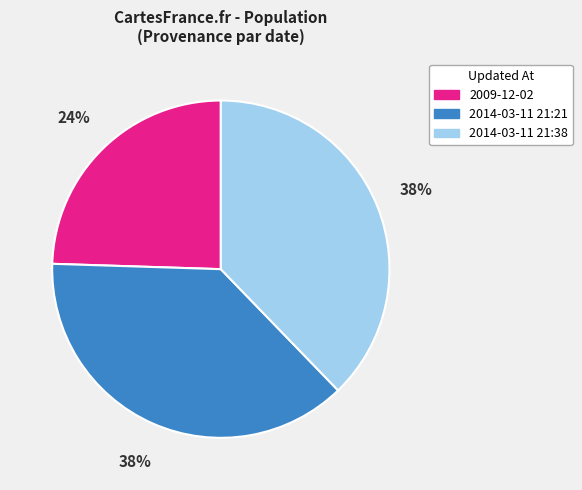

What is the ratio of the value at 2014-03-11 21:21 to the value at 2014-03-11 21:38?

1.0